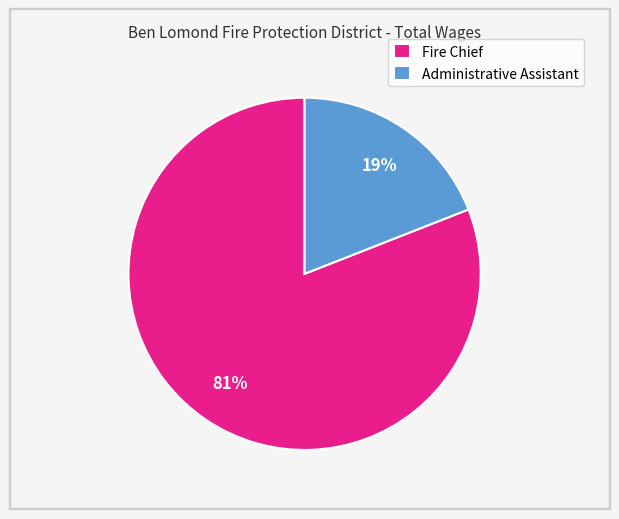

To the nearest percent, what percentage of the pie is Administrative Assistant?

19%